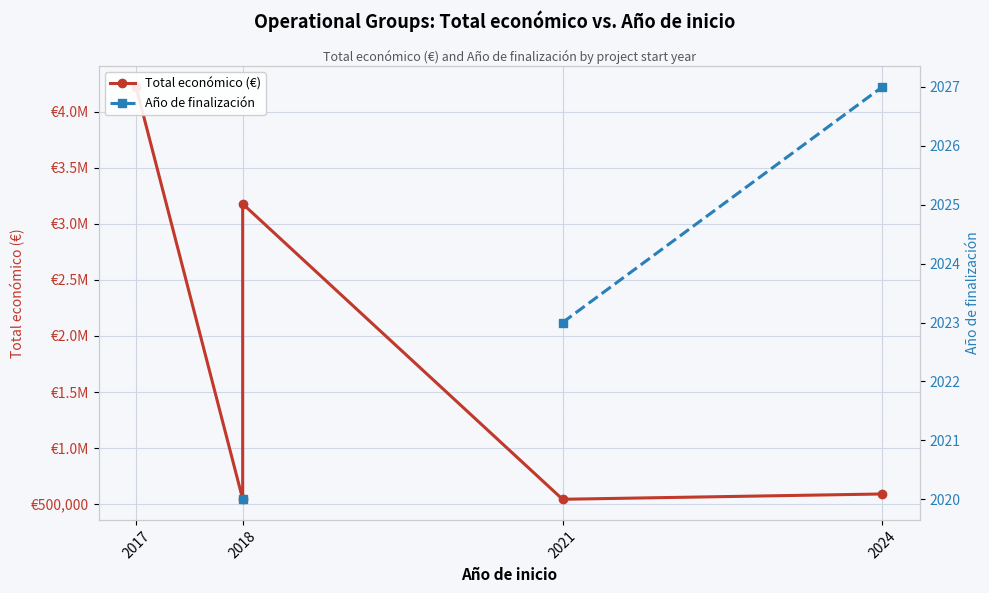

What is the greatest value displayed?

4222425.0